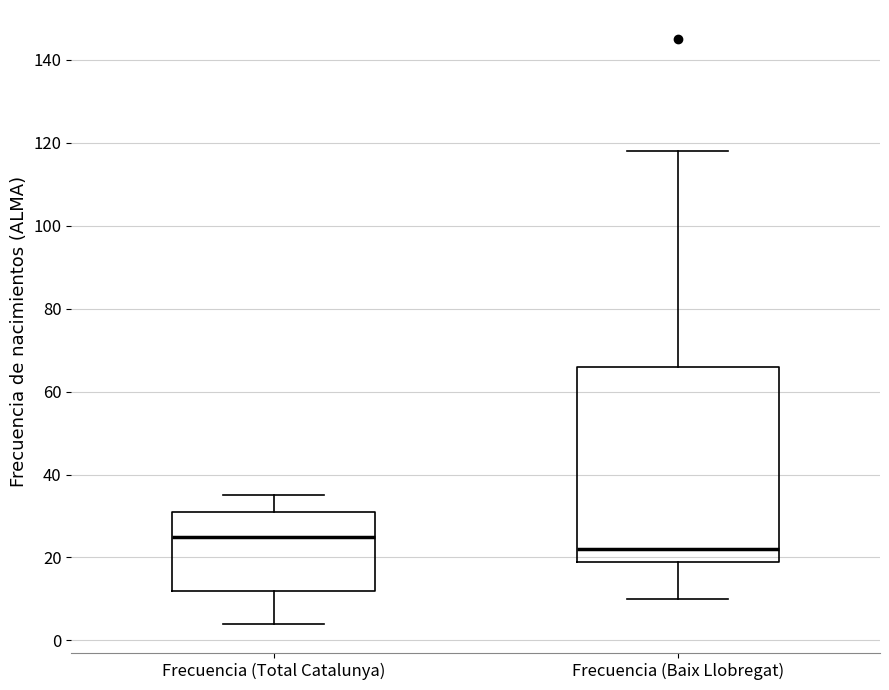

Where is the upper edge of the box for Frecuencia (Total Catalunya) on the y-axis? The values are not printed on the chart, so give them approximately, as read against the axis.

32